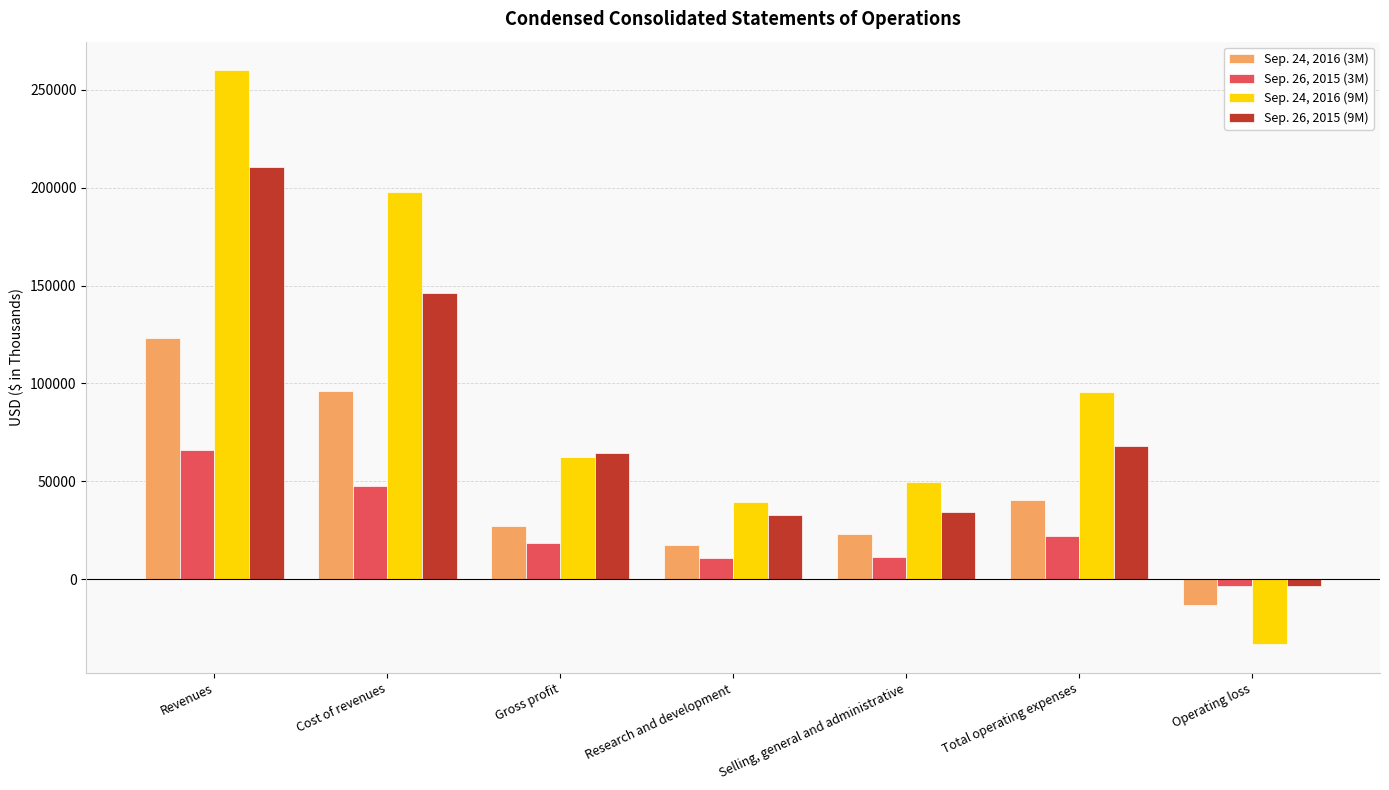

True or false: Sep. 26, 2015 (9M) has a value of 146028 at Cost of revenues.

True